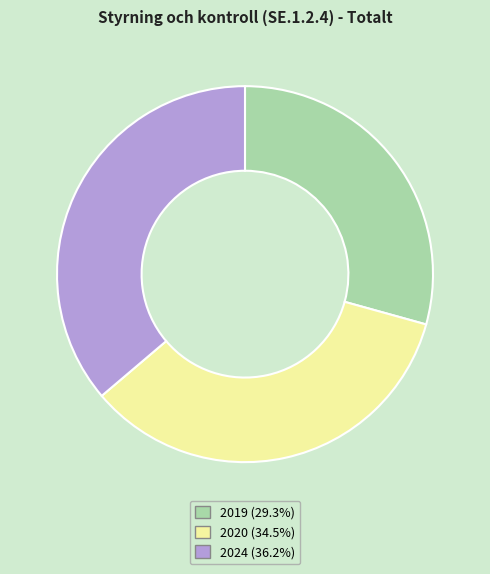

Between 2020 and 2019, which is larger?

2020